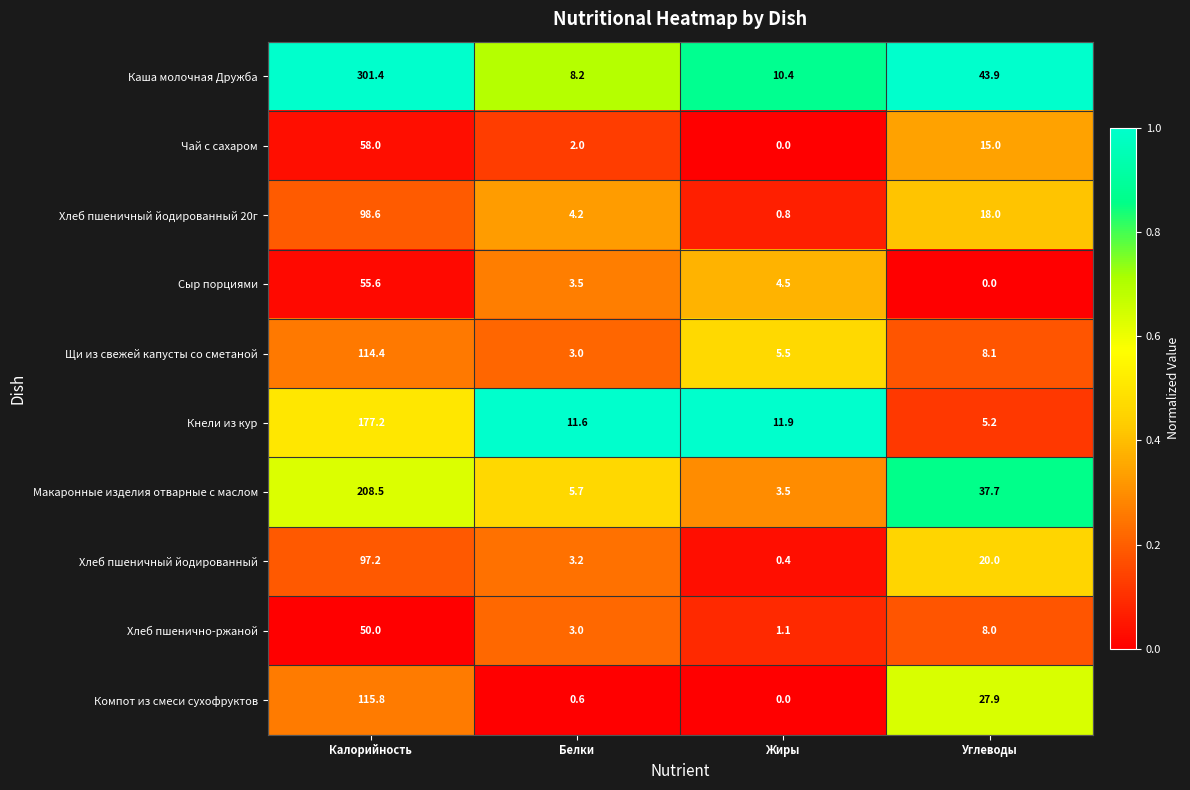

What is the maximum value for Хлеб пшенично-ржаной?

50.0